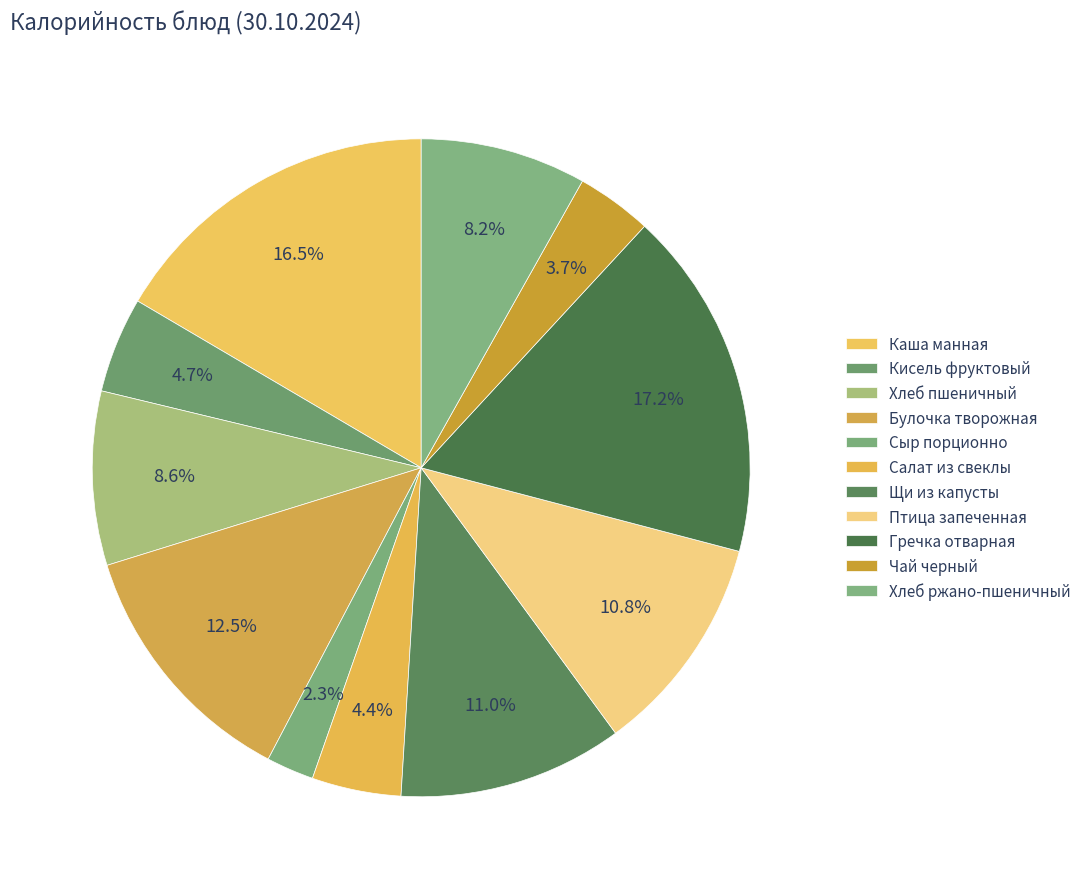

How many segments does this pie chart have?

11